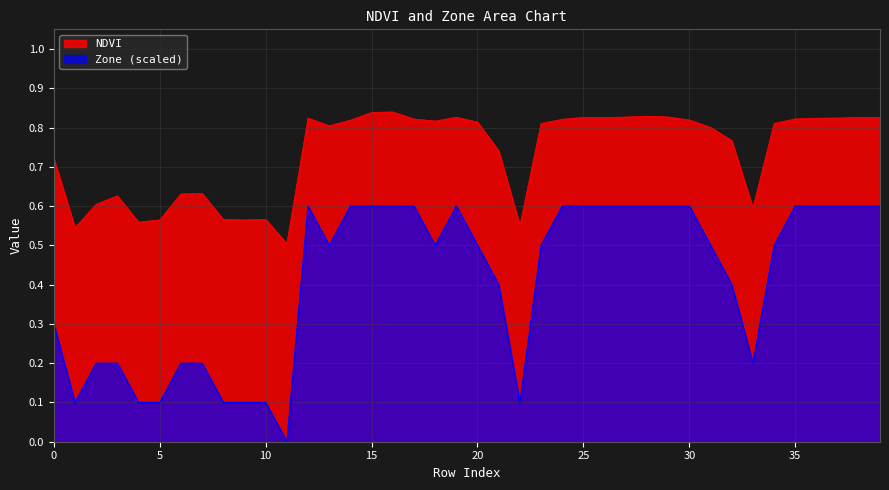

What is the difference between the maximum and minimum values in the NDVI series?

0.3